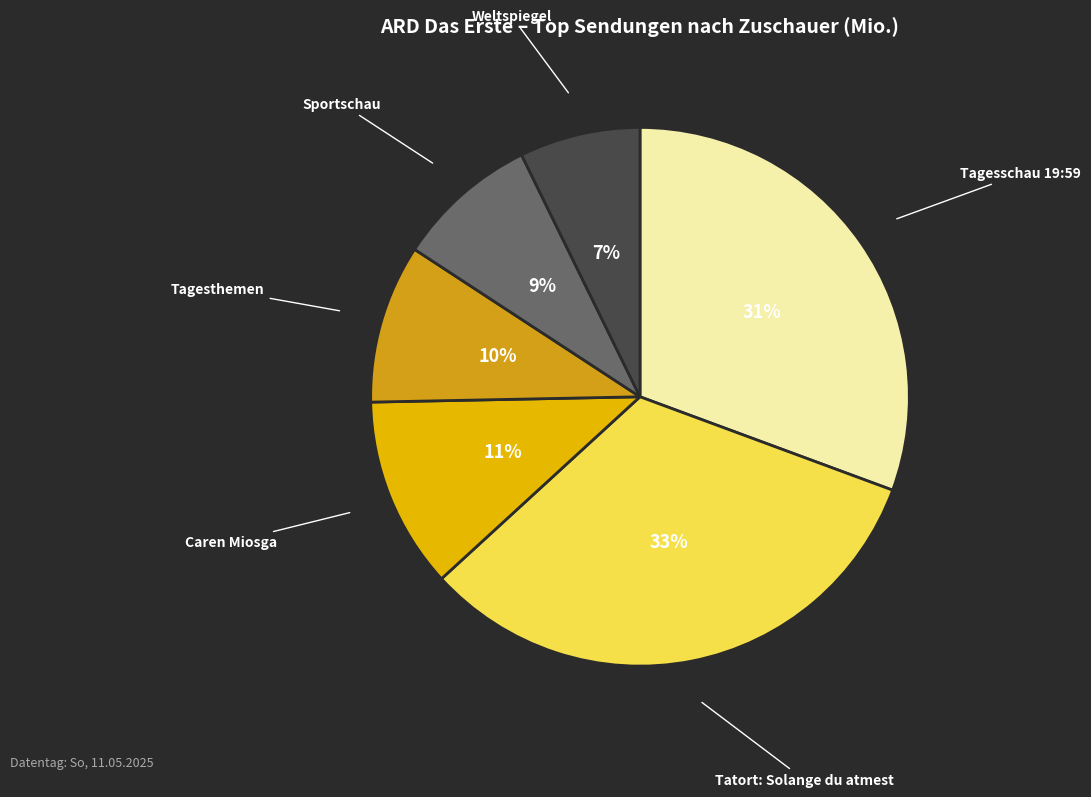

Between Weltspiegel and Sportschau, which is larger?

Sportschau